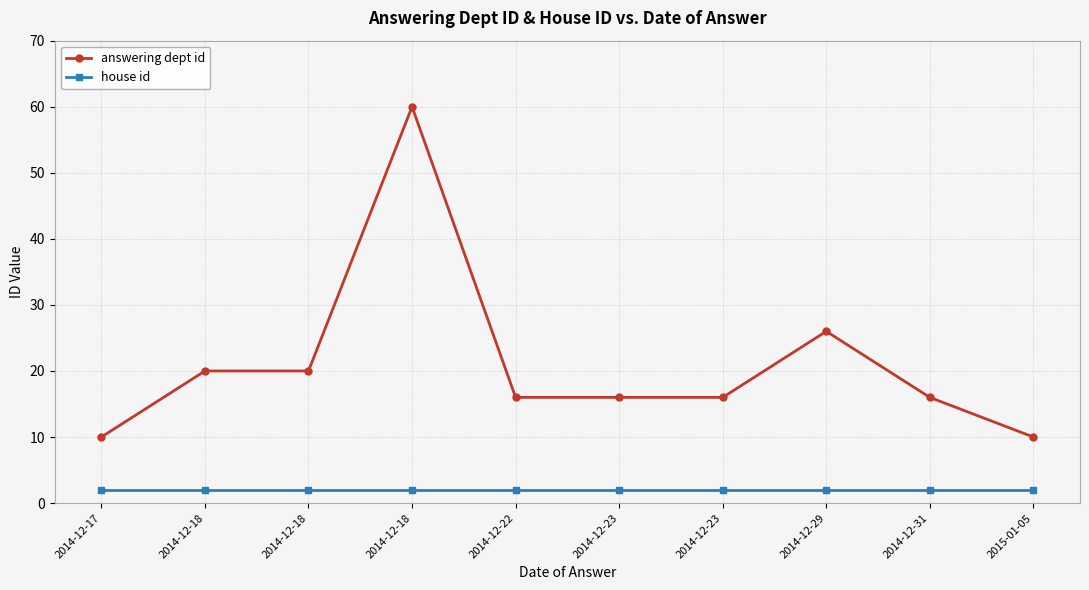

What are all the series names shown in the legend?

answering dept id, house id